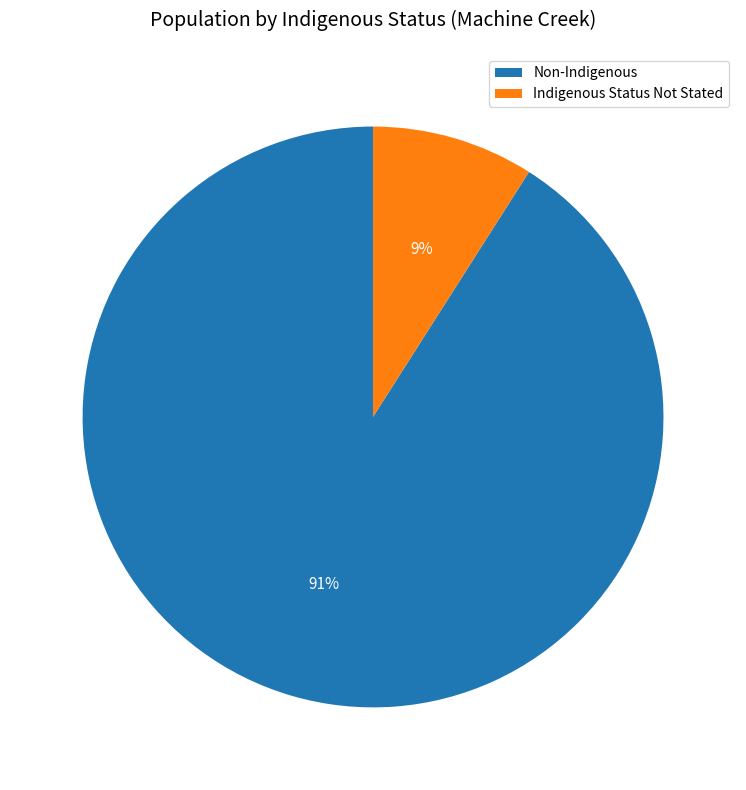

What is the largest slice in the pie chart?

Non-Indigenous